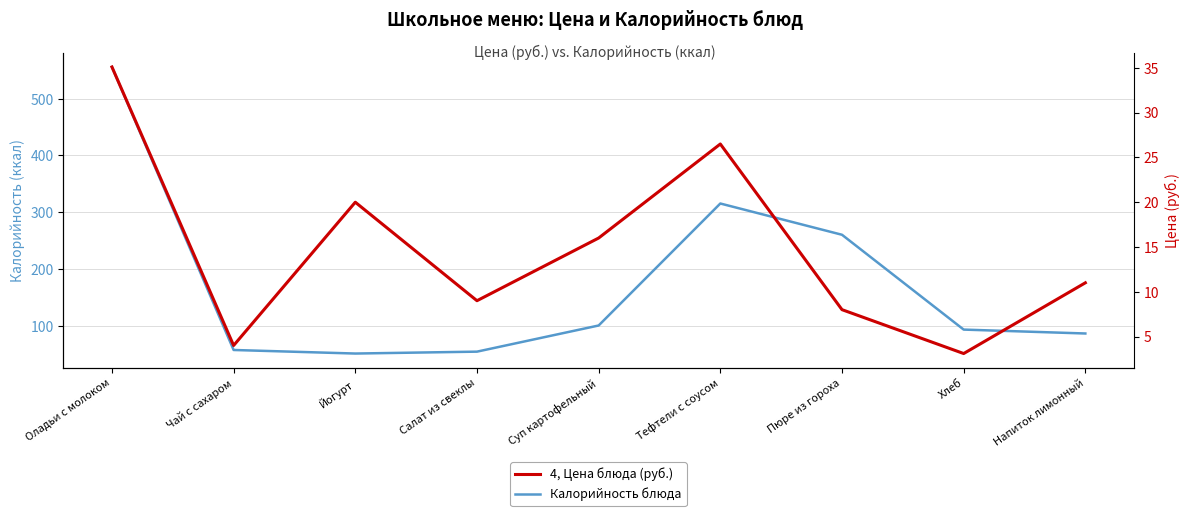

What are all the series names shown in the legend?

Калорийность блюда, 4, Цена блюда (руб.)